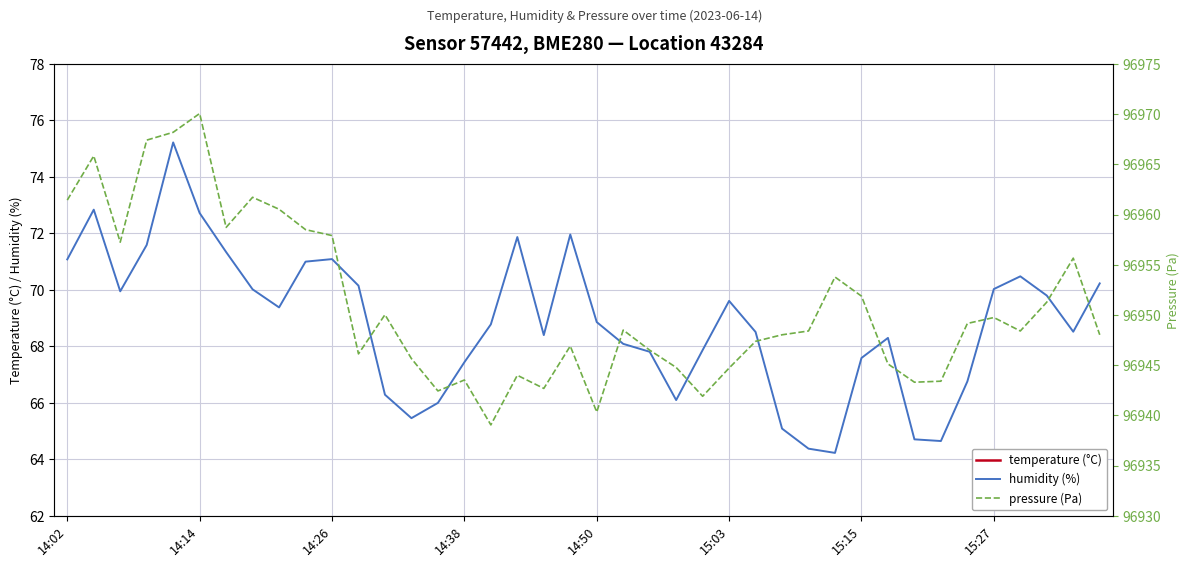

Which series has the largest range (max minus min)?

pressure (Pa)